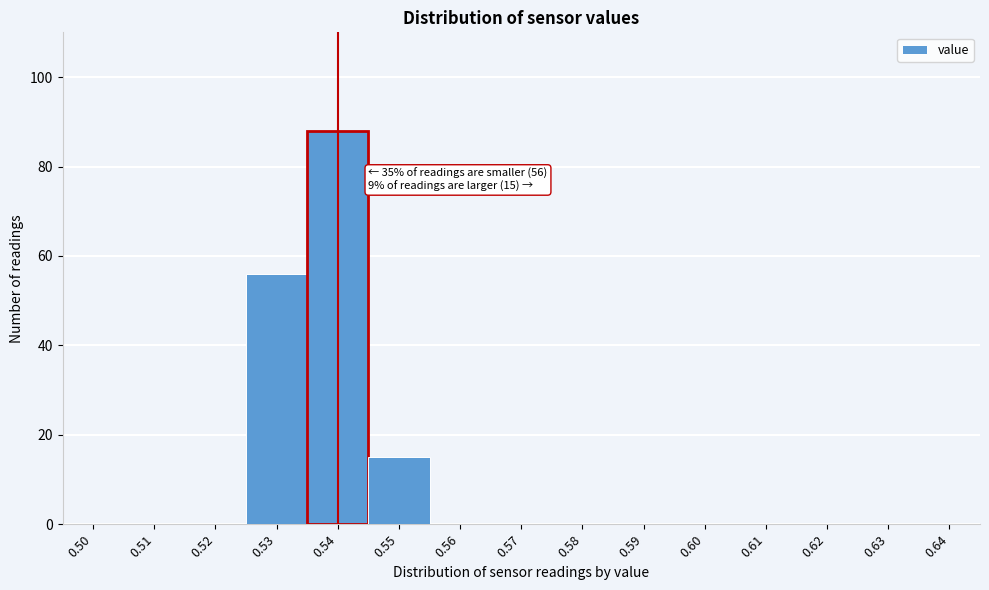

Reading left to right, list all the values displayed in this chart.

0.50=0	0.51=0	0.52=0	0.53=56	0.54=88	0.55=15	0.56=0	0.57=0	0.58=0	0.59=0	0.60=0	0.61=0	0.62=0	0.63=0	0.64=0